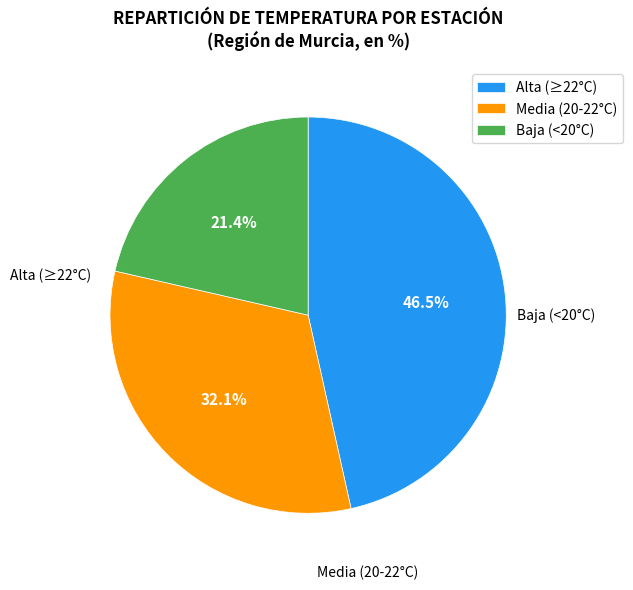

Rank the categories by value from highest to lowest.

Alta (≥22°C), Media (20-22°C), Baja (<20°C)